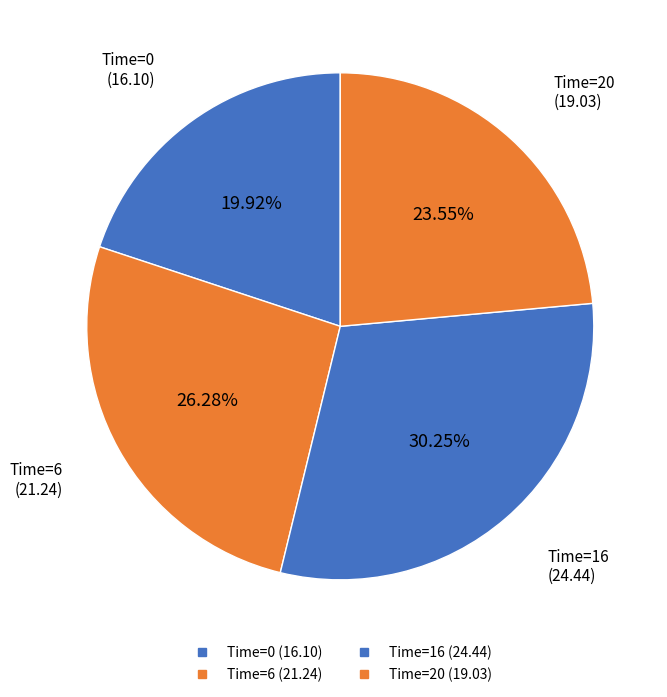

Which category has the biggest portion of the pie?

16